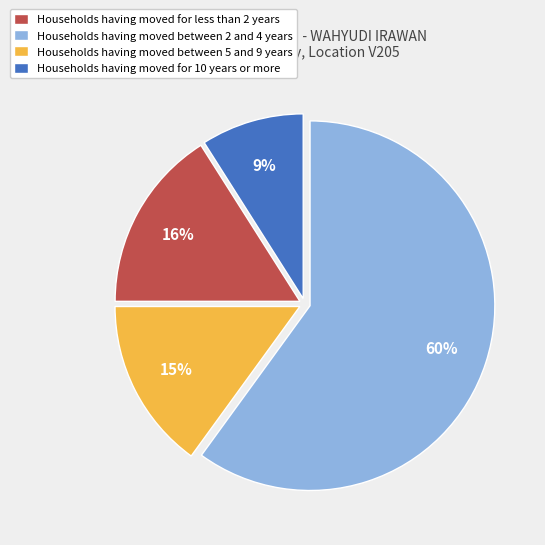

To the nearest percent, what is the difference between the largest and smallest slice percentages?

51%